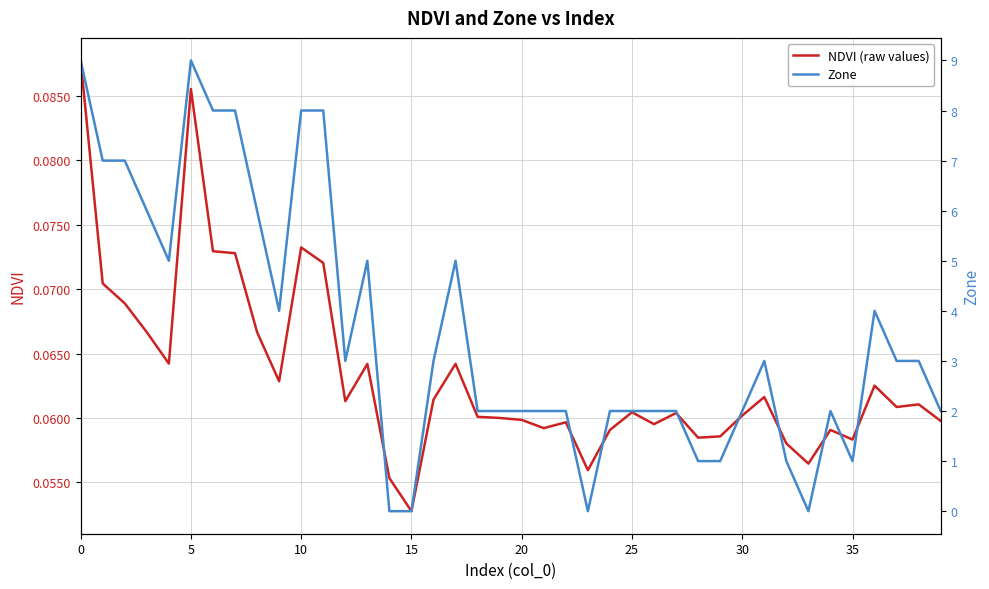

Where is NDVI (raw values) nearest to the value 0?

15